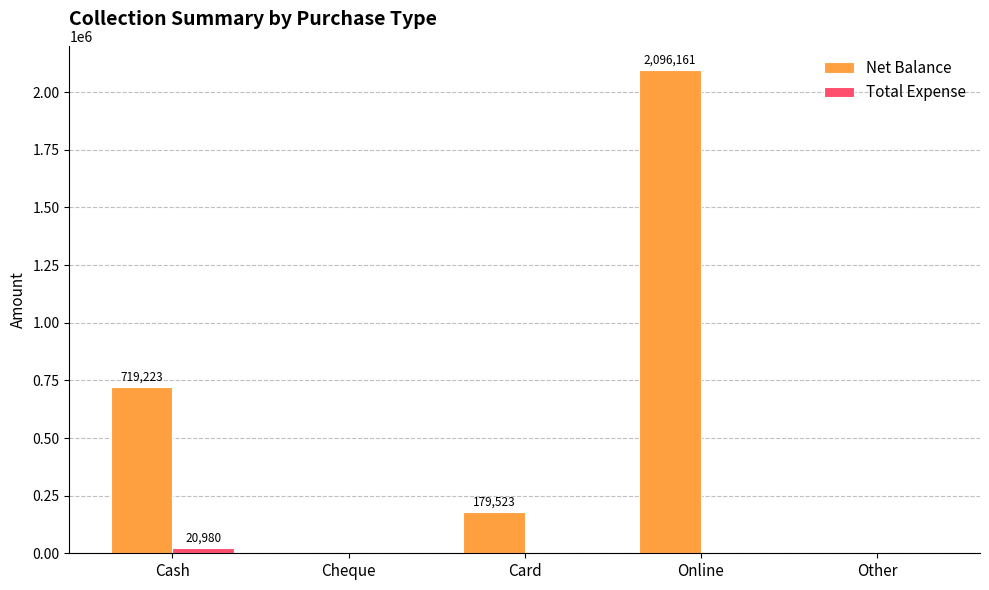

The Net Balance series shows 1238188 at Cash. True or false?

False